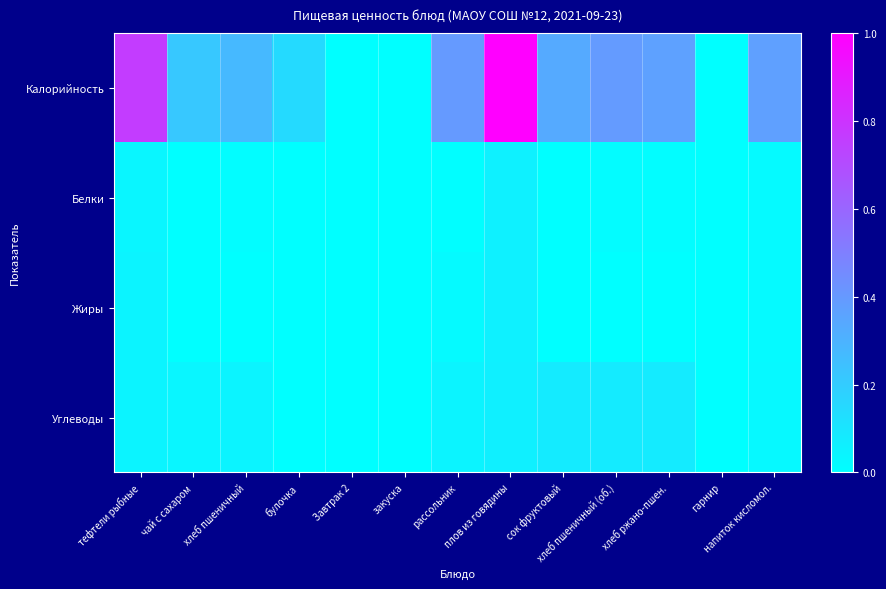

Reading left to right, extract all data points from this chart.

Калорийность: тефтели рыбные=0.8	чай с сахаром=0.2	хлеб пшеничный=0.3	булочка=0.1	Завтрак 2=0.0	закуска=0.0	рассольник=0.4	плов из говядины=1.0	сок фруктовый=0.3	хлеб пшеничный (об.)=0.4	хлеб ржано-пшен.=0.4	гарнир=0.0	напиток кисломол.=0.4
Белки: тефтели рыбные=0.0	чай с сахаром=0.0	хлеб пшеничный=0.0	булочка=0.0	Завтрак 2=0.0	закуска=0.0	рассольник=0.0	плов из говядины=0.1	сок фруктовый=0.0	хлеб пшеничный (об.)=0.0	хлеб ржано-пшен.=0.0	гарнир=0.0	напиток кисломол.=0.0
Жиры: тефтели рыбные=0.0	чай с сахаром=0.0	хлеб пшеничный=0.0	булочка=0.0	Завтрак 2=0.0	закуска=0.0	рассольник=0.0	плов из говядины=0.1	сок фруктовый=0.0	хлеб пшеничный (об.)=0.0	хлеб ржано-пшен.=0.0	гарнир=0.0	напиток кисломол.=0.0
Углеводы: тефтели рыбные=0.0	чай с сахаром=0.0	хлеб пшеничный=0.0	булочка=0.0	Завтрак 2=0.0	закуска=0.0	рассольник=0.0	плов из говядины=0.1	сок фруктовый=0.1	хлеб пшеничный (об.)=0.1	хлеб ржано-пшен.=0.1	гарнир=0.0	напиток кисломол.=0.0